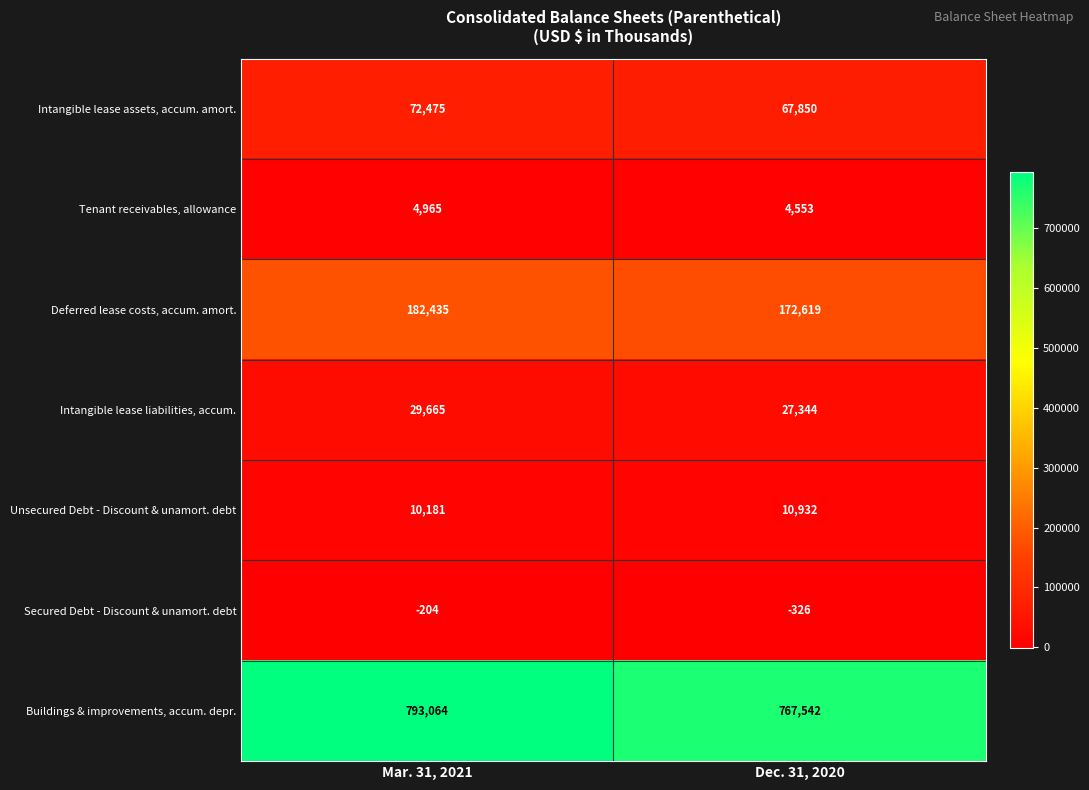

Reading right to left, extract all data points from this chart.

Intangible lease assets, accum. amort.: Dec. 31, 2020=67850	Mar. 31, 2021=72475
Tenant receivables, allowance: Dec. 31, 2020=4553	Mar. 31, 2021=4965
Deferred lease costs, accum. amort.: Dec. 31, 2020=172619	Mar. 31, 2021=182435
Intangible lease liabilities, accum.: Dec. 31, 2020=27344	Mar. 31, 2021=29665
Unsecured Debt - Discount & unamort. debt: Dec. 31, 2020=10932	Mar. 31, 2021=10181
Secured Debt - Discount & unamort. debt: Dec. 31, 2020=-326	Mar. 31, 2021=-204
Buildings & improvements, accum. depr.: Dec. 31, 2020=767542	Mar. 31, 2021=793064